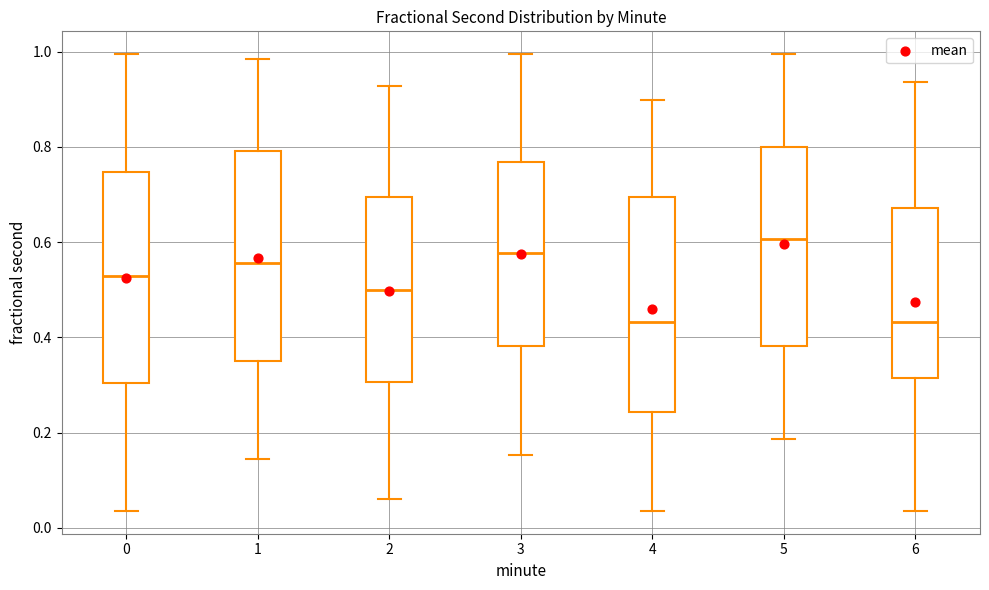

Reading left to right, read every box against the y-axis: the position of its median line, the range the box covers, and the ends of its whiskers. The values are not printed on the chart, so give them approximately, as read against the axis.

0: median 0.52, box 0.30 to 0.74, whiskers 0.04 to 1.00
1: median 0.56, box 0.34 to 0.80, whiskers 0.14 to 0.98
2: median 0.50, box 0.30 to 0.70, whiskers 0.06 to 0.92
3: median 0.58, box 0.38 to 0.76, whiskers 0.16 to 1.00
4: median 0.44, box 0.24 to 0.70, whiskers 0.04 to 0.90
5: median 0.60, box 0.38 to 0.80, whiskers 0.18 to 1.00
6: median 0.44, box 0.32 to 0.68, whiskers 0.04 to 0.94